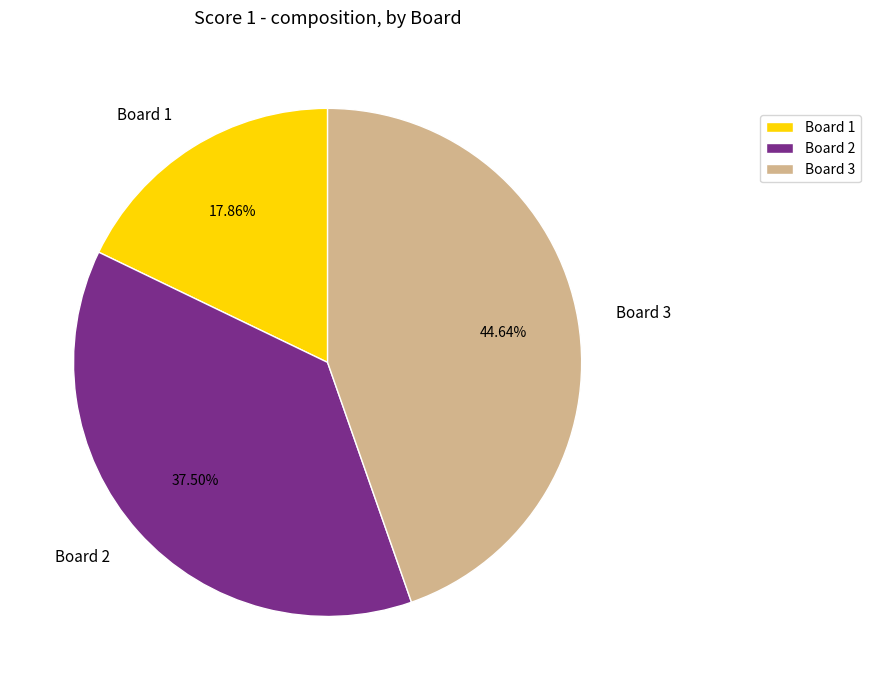

Do Board 1 and Board 3 together represent more than half of the pie?

Yes